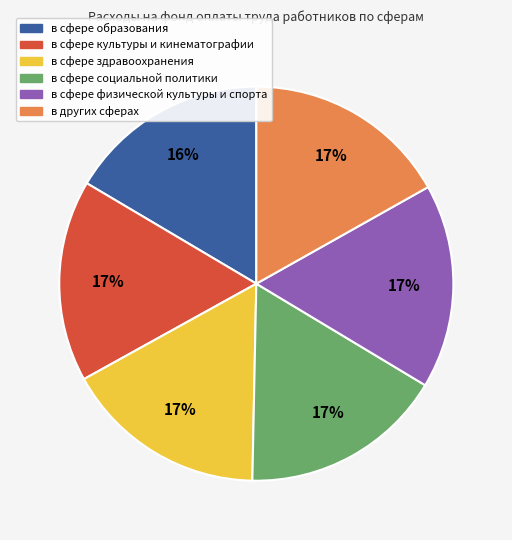

To the nearest percent, what portion does в других сферах represent?

17%